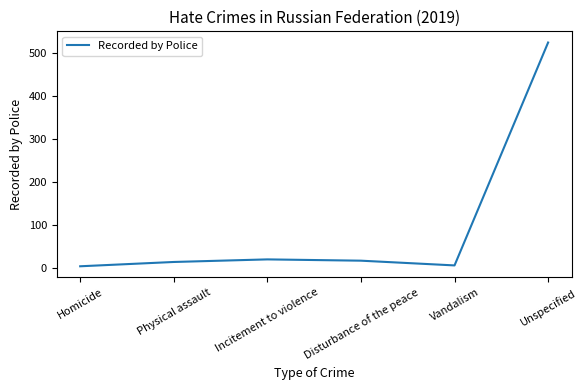

The value at Unspecified is 524. True or false?

True